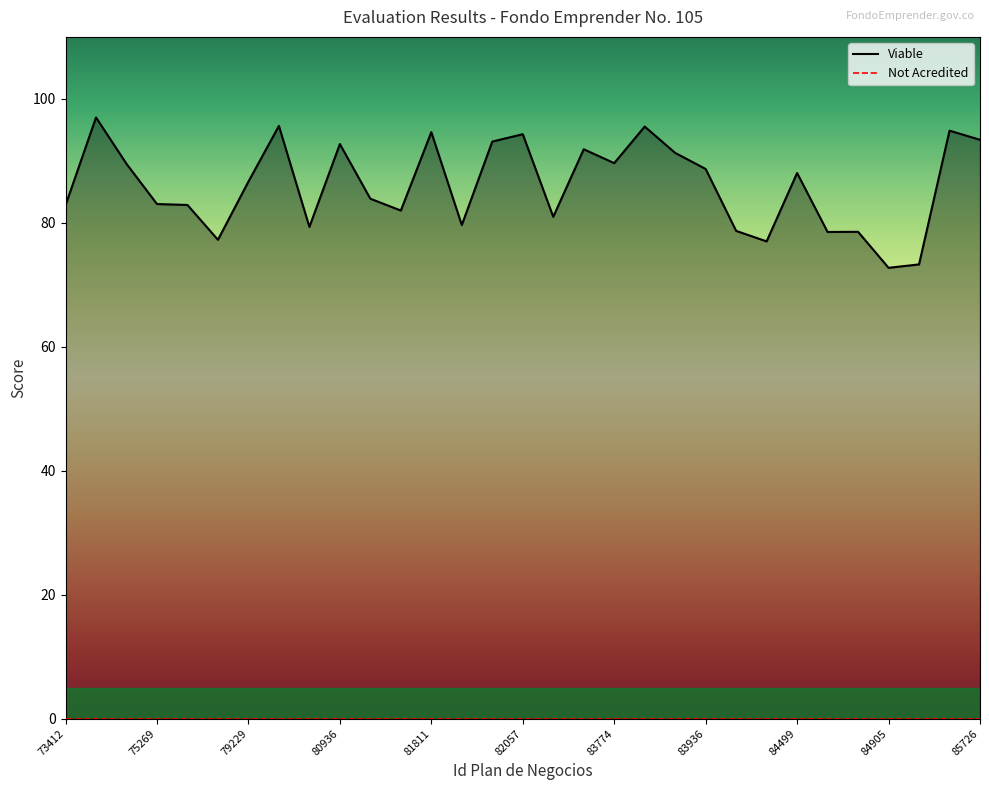

Rank the categories by value from lowest to highest.

84905, 84918, 83982, 77296, 84616, 84842, 83950, 80914, 81966, 82116, 81714, 73412, 77161, 75269, 81257, 79229, 84499, 83936, 75065, 83774, 83829, 83611, 80936, 82044, 85726, 82057, 81811, 85695, 83813, 80805, 74649